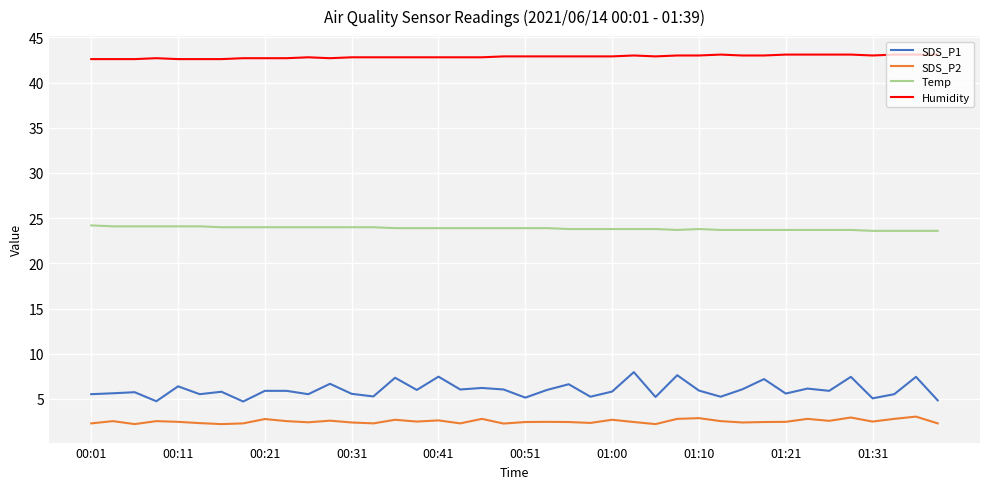

True or false: SDS_P1 has more than 0 points higher than both neighbors.

True